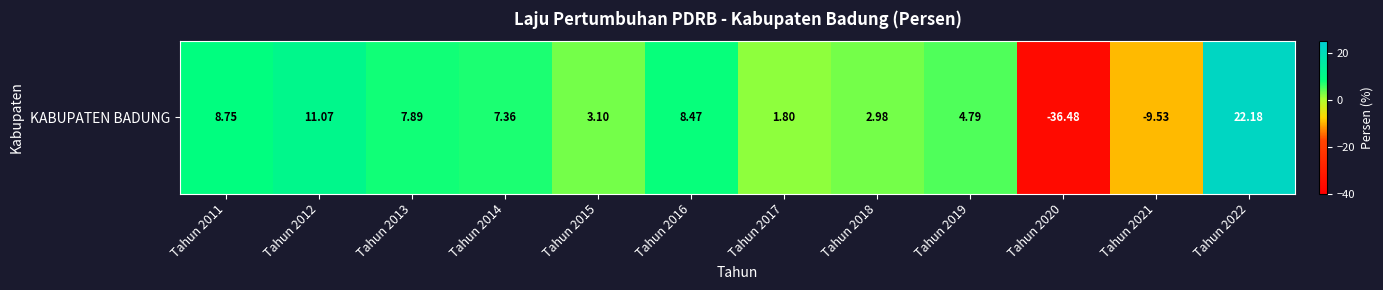

Reading right to left, what are all the values shown in this chart?

Tahun 2022=22.2	Tahun 2021=-9.5	Tahun 2020=-36.5	Tahun 2019=4.8	Tahun 2018=3.0	Tahun 2017=1.8	Tahun 2016=8.5	Tahun 2015=3.1	Tahun 2014=7.4	Tahun 2013=7.9	Tahun 2012=11.1	Tahun 2011=8.8